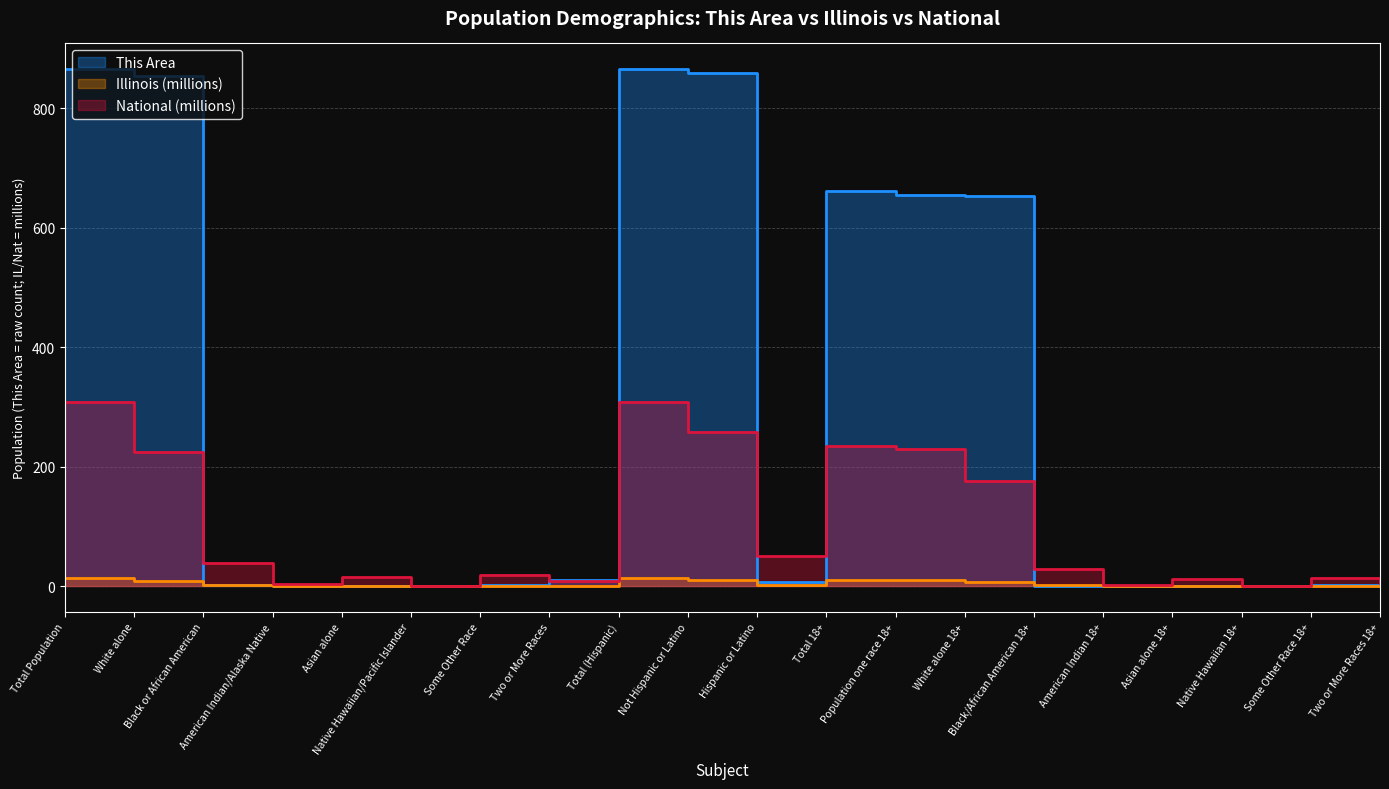

What is the total value across all series at Some Other Race 18+?

14.2